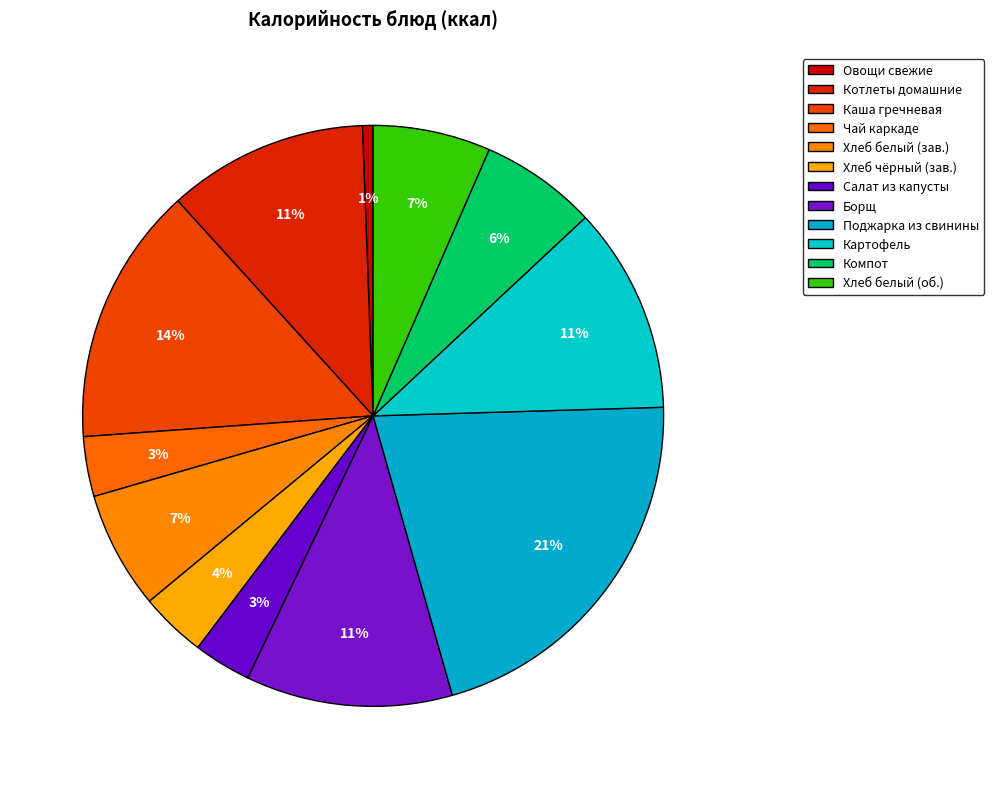

How many slices are in this pie chart?

12